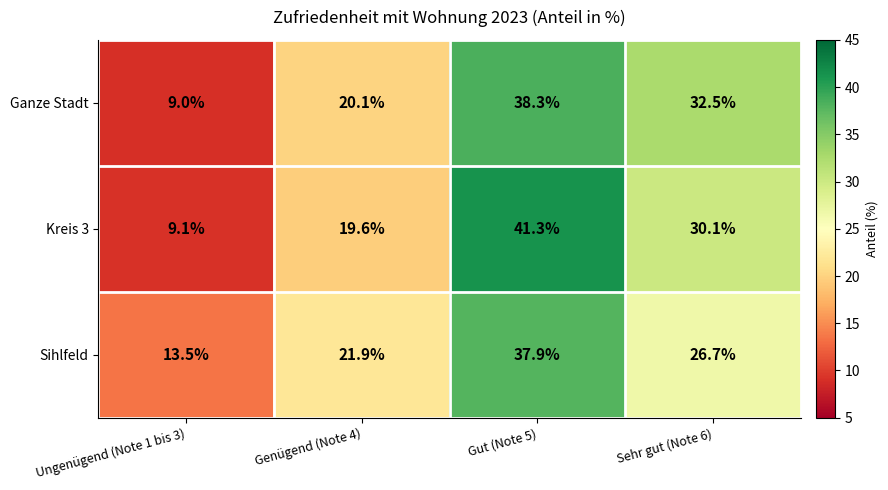

How many data points does each series have?

4